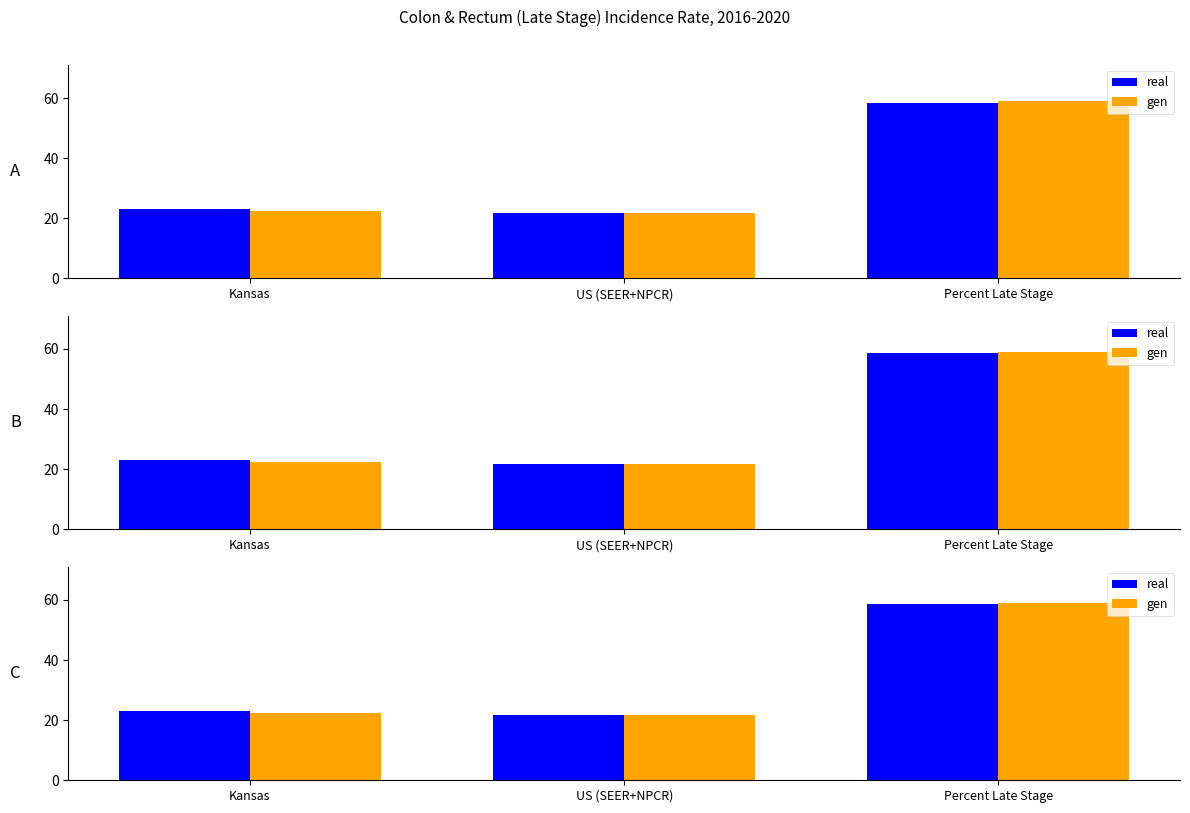

Which has a higher value, Kansas or Percent Late Stage?

Percent Late Stage